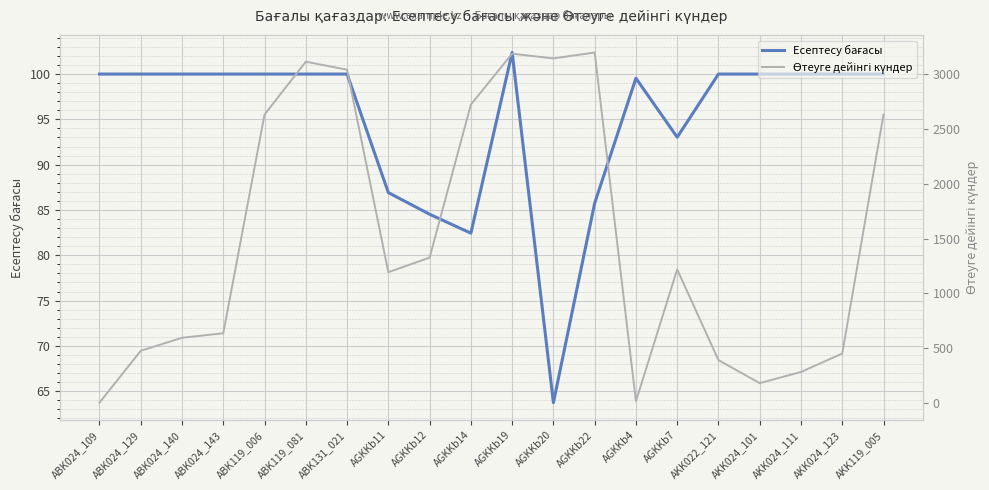

True or false: Өтеуге дейінгі күндер has more than 0 interior local peaks.

True